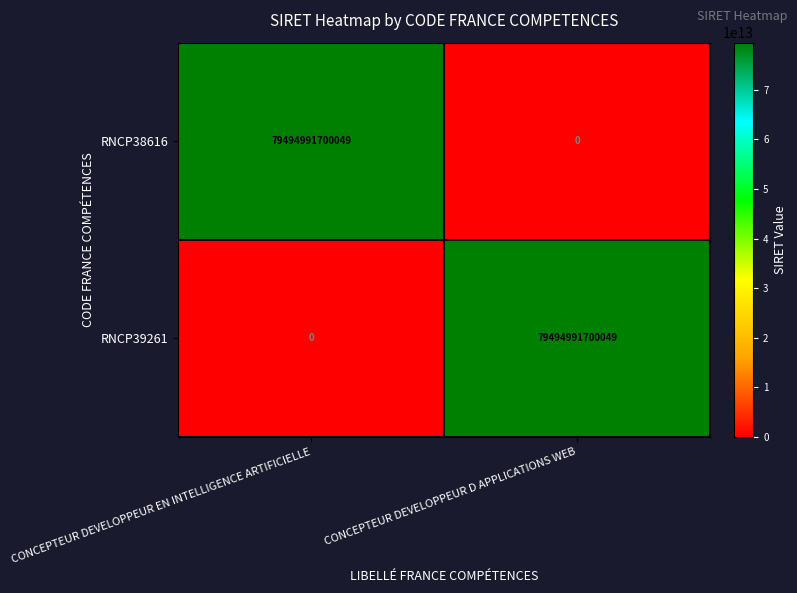

Which category has the lowest value in the RNCP38616 series?

CONCEPTEUR DEVELOPPEUR D APPLICATIONS WEB